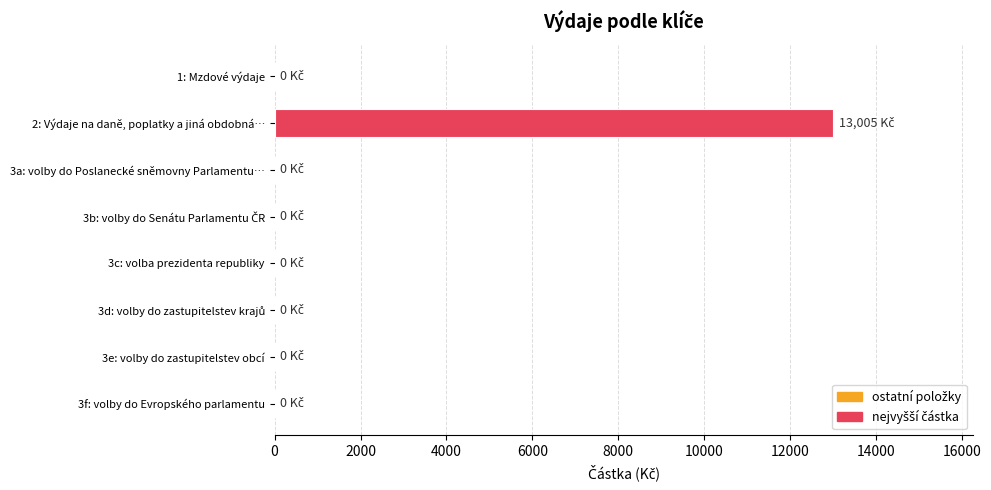

Which has a higher value, 2: Výdaje na daně, poplatky a jiná obdobná… or 3c: volba prezidenta republiky?

2: Výdaje na daně, poplatky a jiná obdobná…